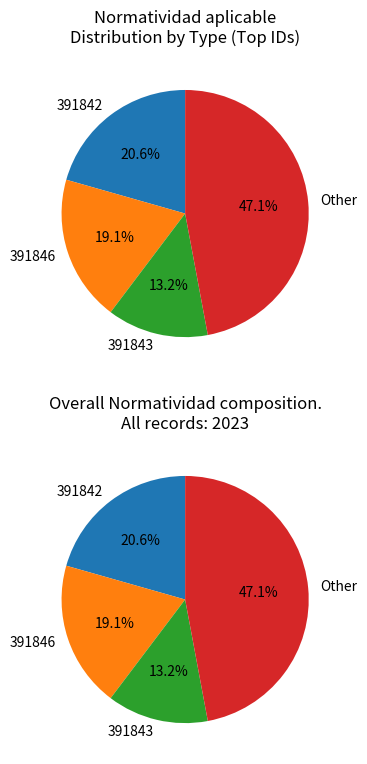

The 391841 slice represents 18% of the pie. True or false?

False